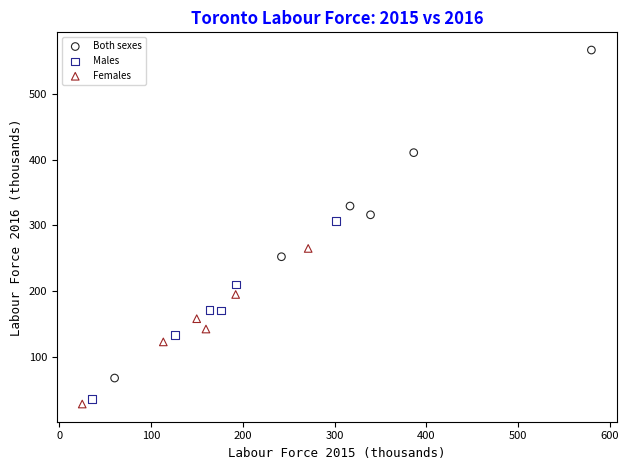

Which series has the widest spread of Y values?

Both sexes